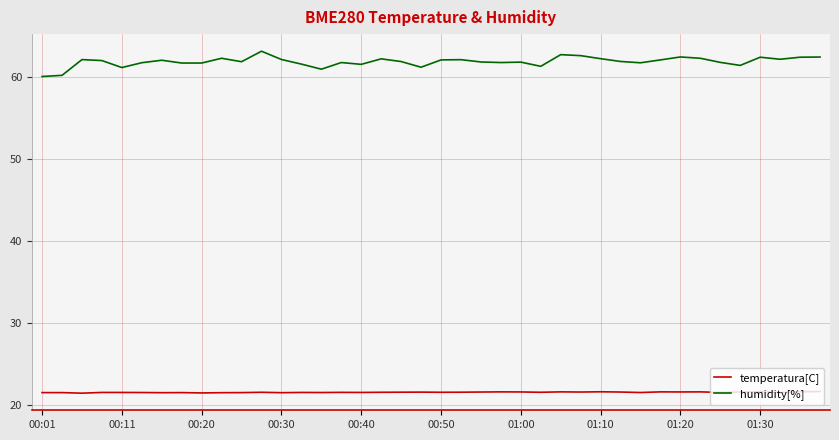

Which series has the largest range (max minus min)?

humidity[%]